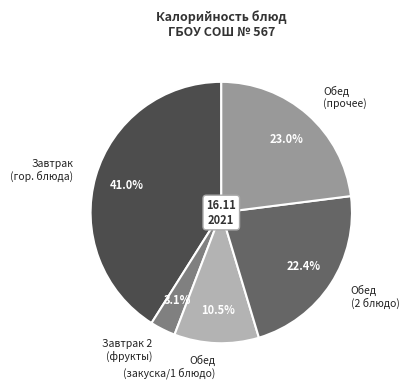

Which slice is the largest?

Завтрак (гор. блюда)